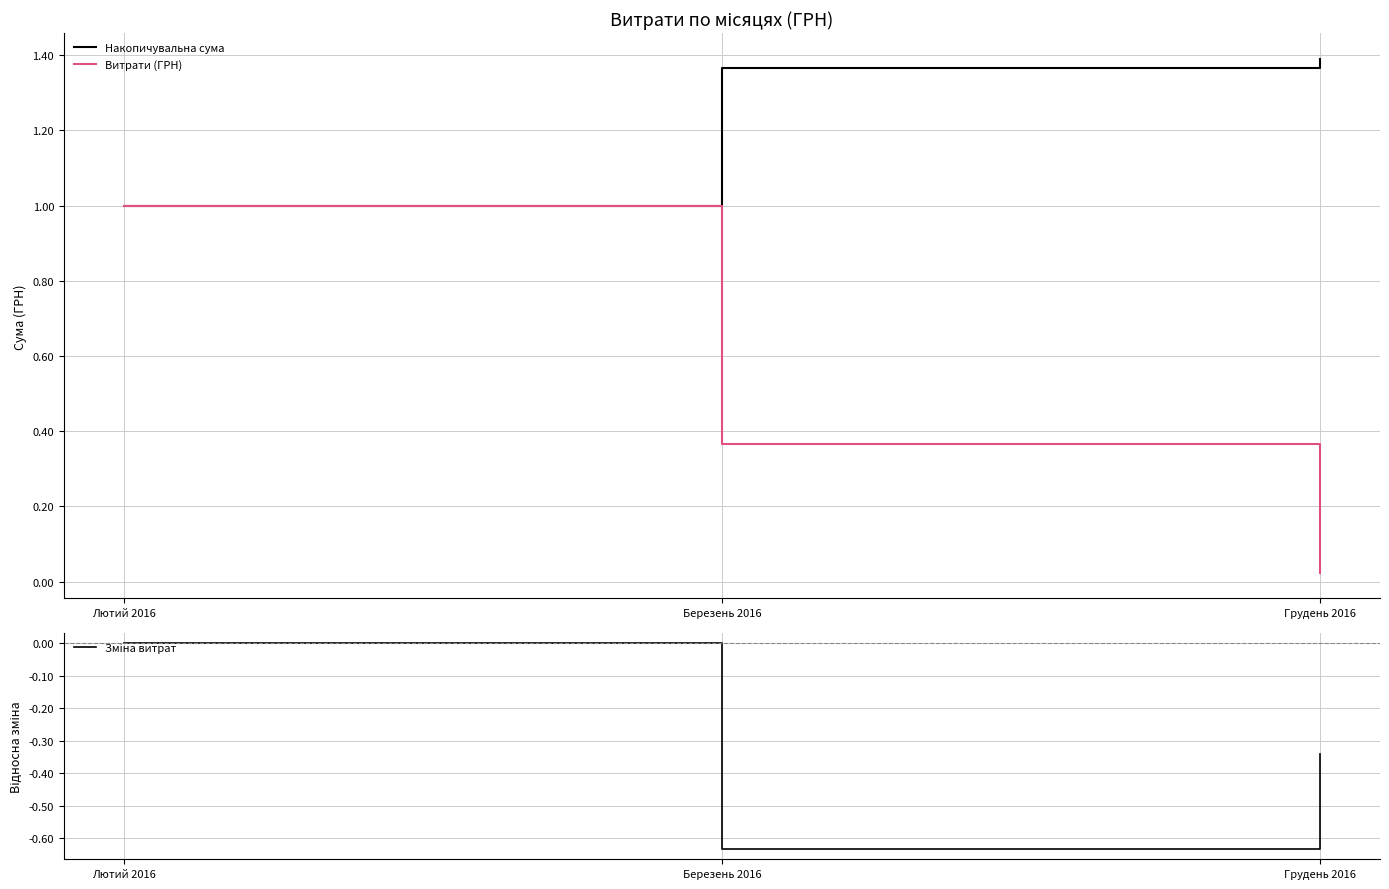

Is the value of Зміна витрат at Лютий 2016 greater than the value of Накопичувальна сума at Березень 2016?

No